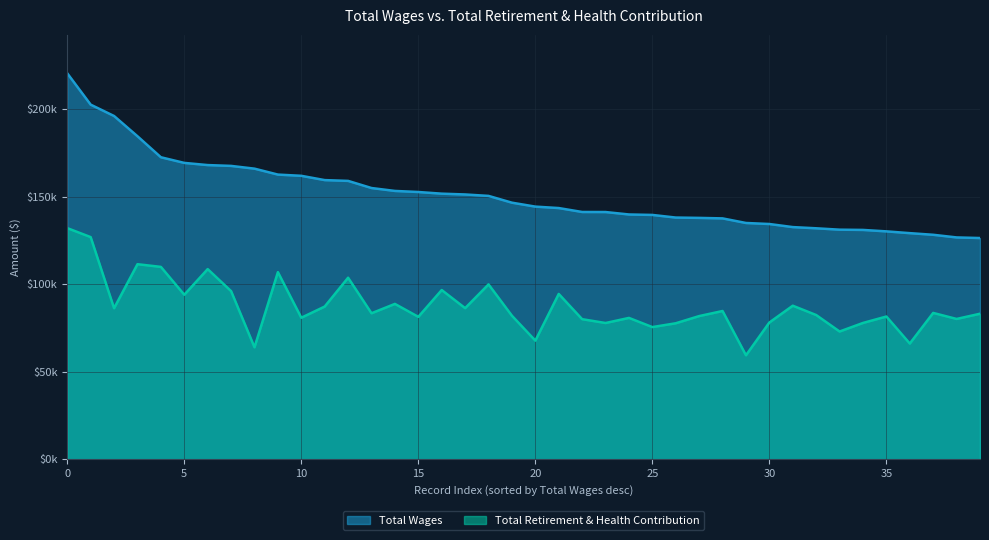

What is the label of the 36th point from the left?

35